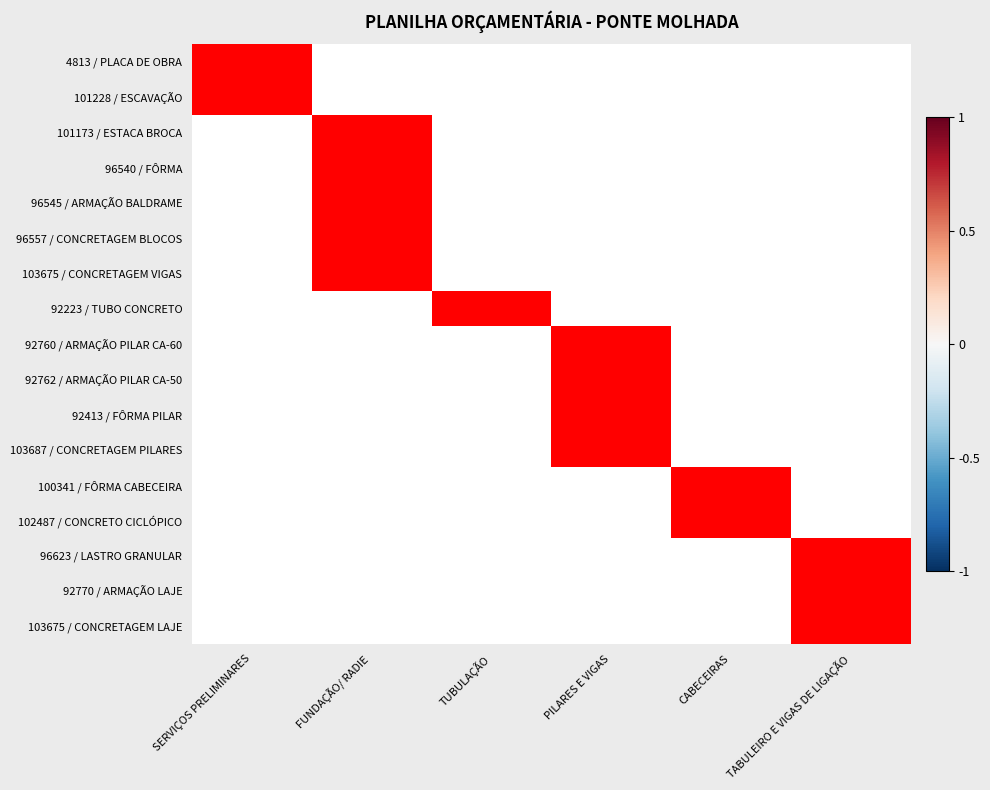

Which series changed the most between FUNDAÇÃO/ RADIE and TUBULAÇÃO?

101173 / ESTACA BROCA